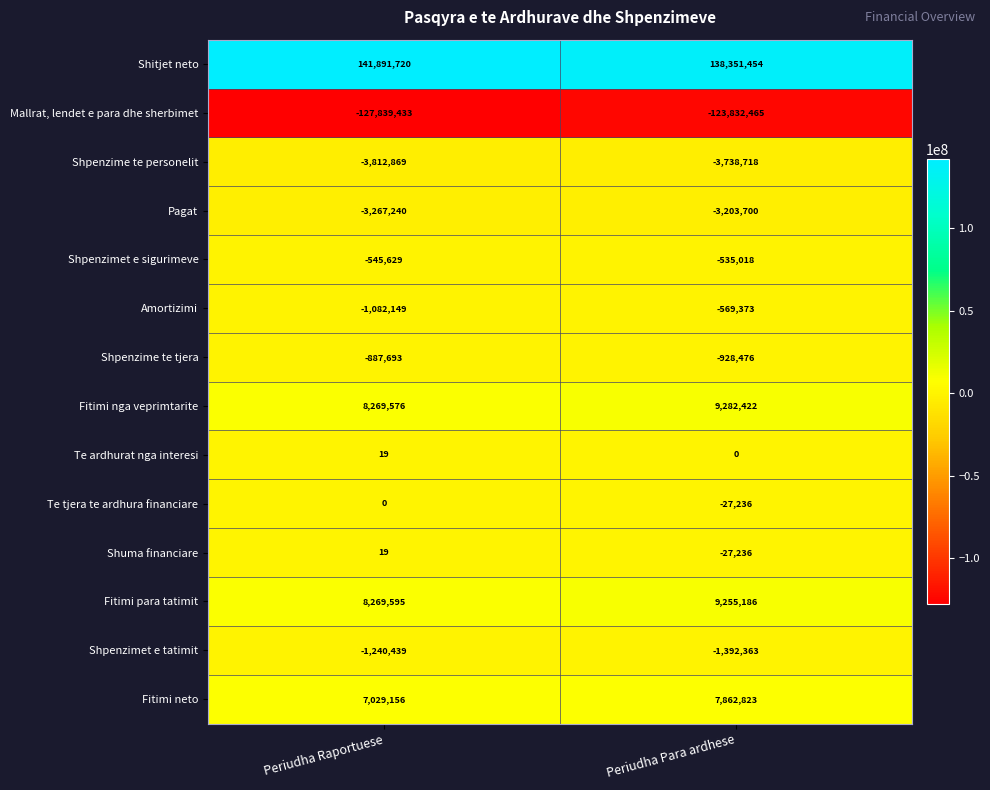

Which series has the largest range (max minus min)?

Mallrat, lendet e para dhe sherbimet